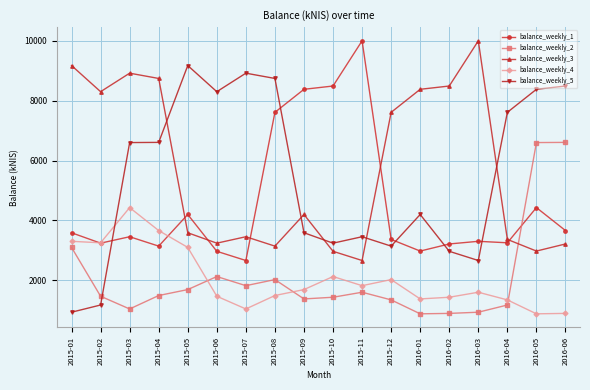

What is the sum of the balance_weekly_3 values at 2016-05 and 2016-01?

11359.2